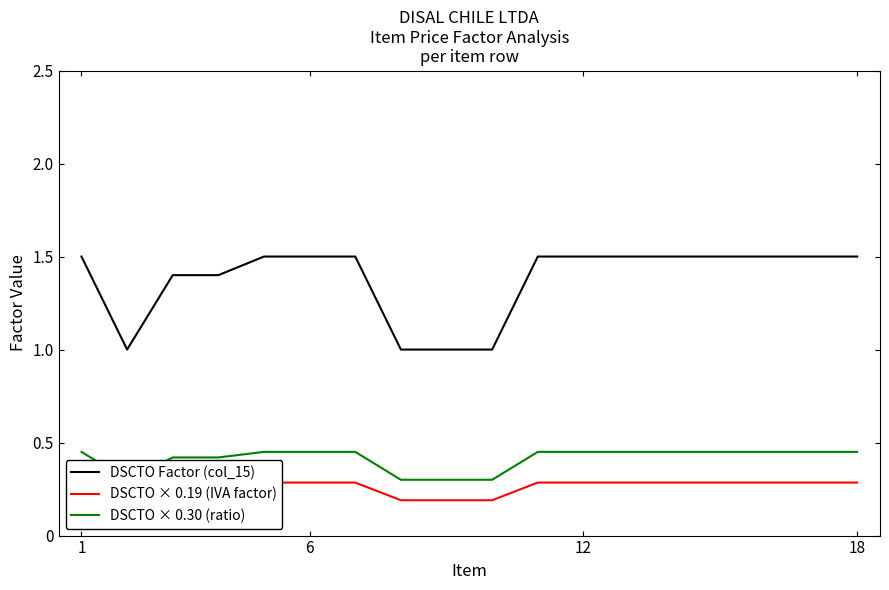

Reading left to right, transcribe all the data shown in this chart.

DSCTO Factor (col_15): 1.5	1.0	1.4	1.4	1.5	1.5	1.5	1.0	1.0	1.0	1.5	1.5	1.5	1.5	1.5	1.5	1.5	1.5
DSCTO × 0.19 (IVA factor): 0.3	0.2	0.3	0.3	0.3	0.3	0.3	0.2	0.2	0.2	0.3	0.3	0.3	0.3	0.3	0.3	0.3	0.3
DSCTO × 0.30 (ratio): 0.4	0.3	0.4	0.4	0.4	0.4	0.4	0.3	0.3	0.3	0.4	0.4	0.4	0.4	0.4	0.4	0.4	0.4